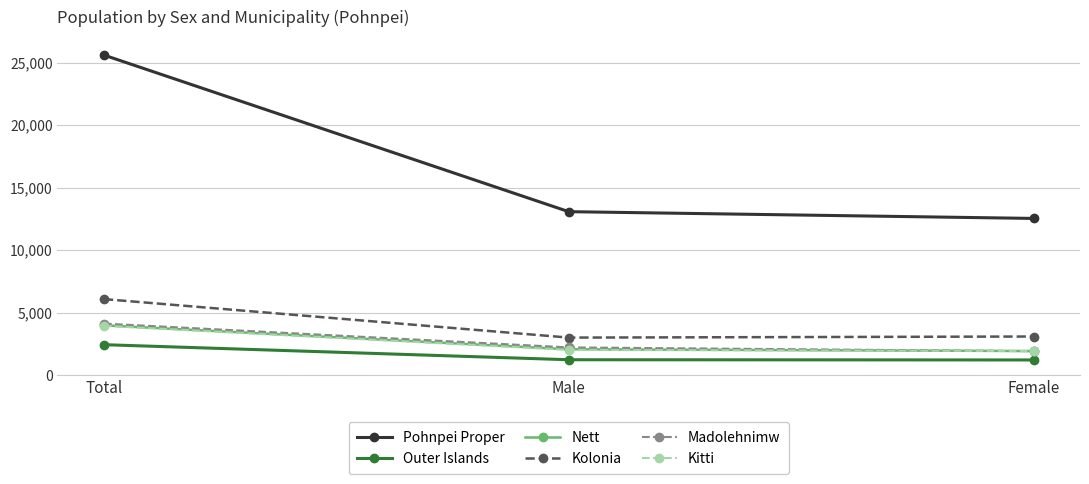

What are all the series names shown in the legend?

Pohnpei Proper, Outer Islands, Nett, Kolonia, Madolehnimw, Kitti